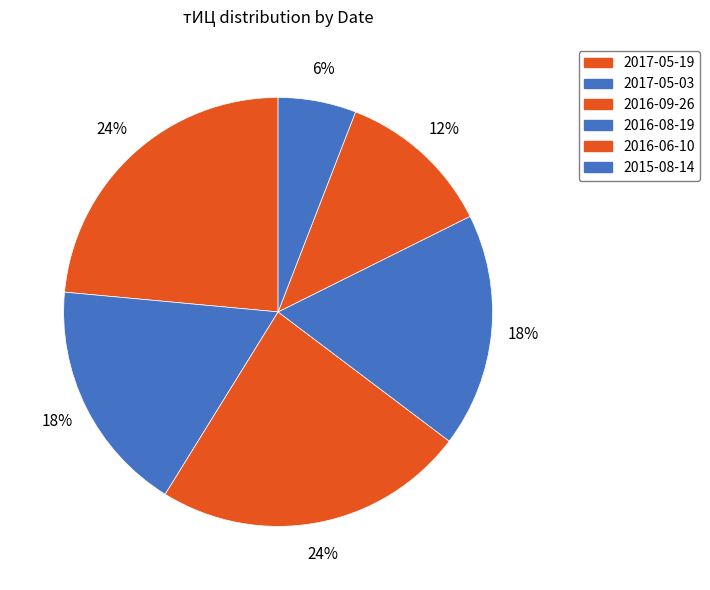

How many slices are in this pie chart?

6